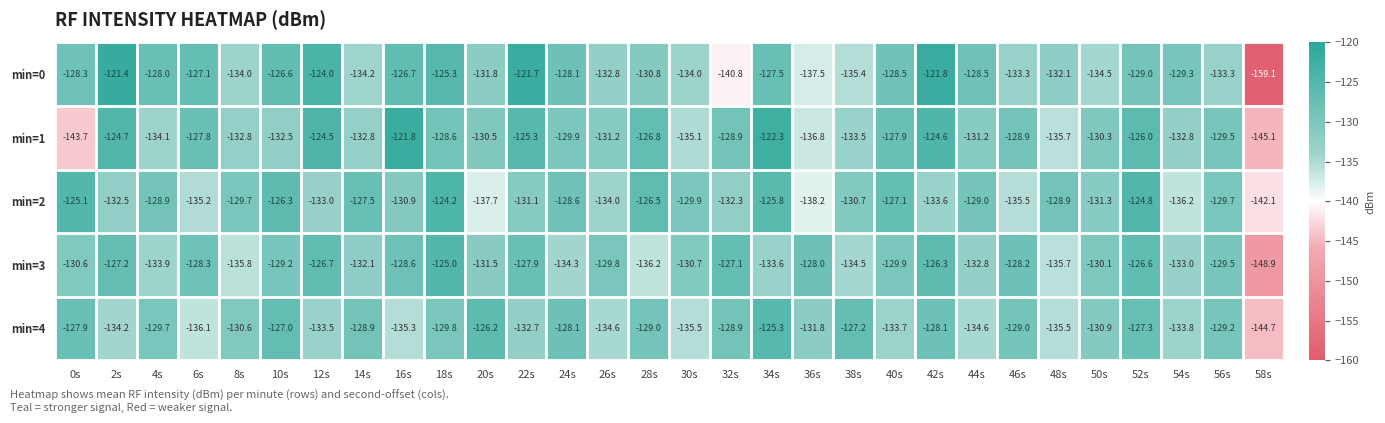

The value of min=3 at 8s is -135.8. True or false?

True